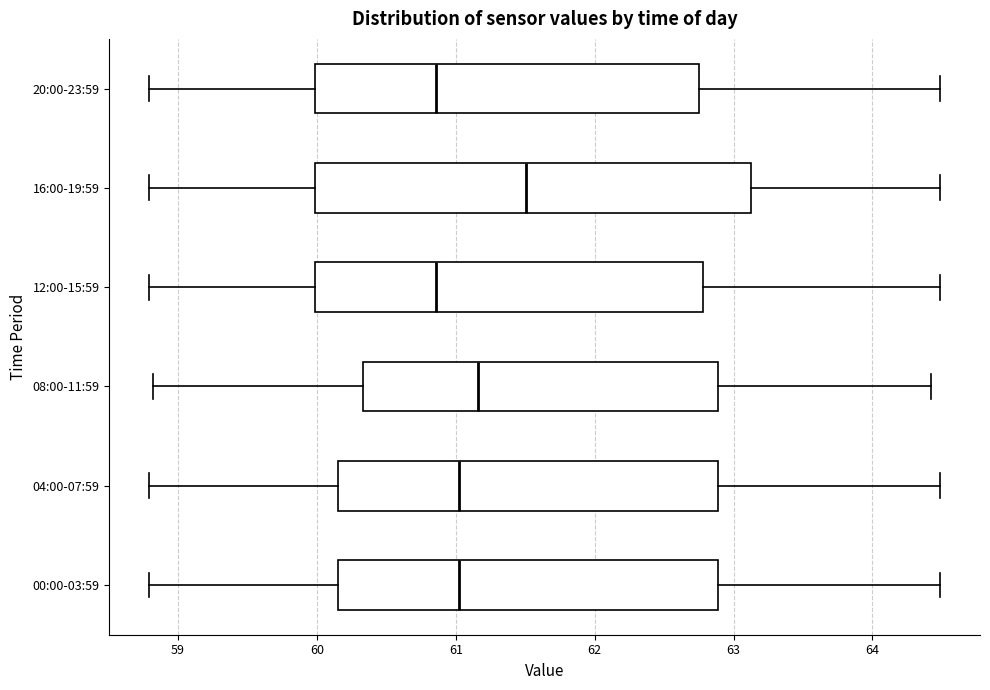

Which box has the furthest to the right median line?

16:00-19:59